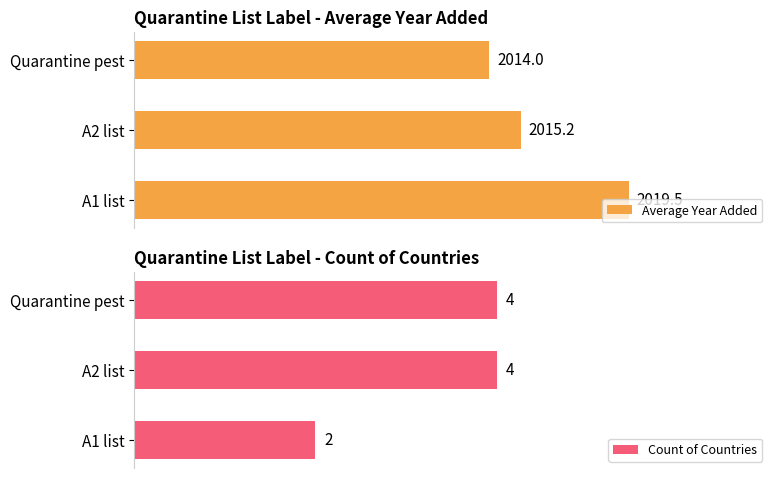

Are the bars grouped side by side (vs. stacked)?

Yes